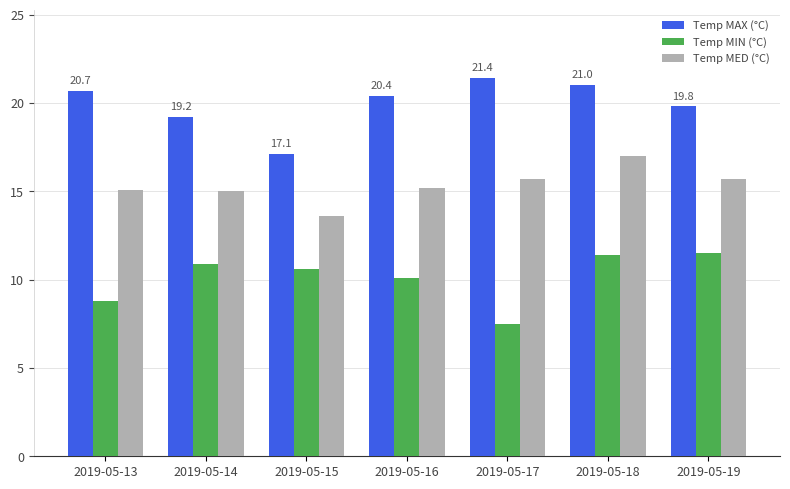

Is the value of Temp MED (°C) at 2019-05-16 greater than the value of Temp MAX (°C) at 2019-05-19?

No